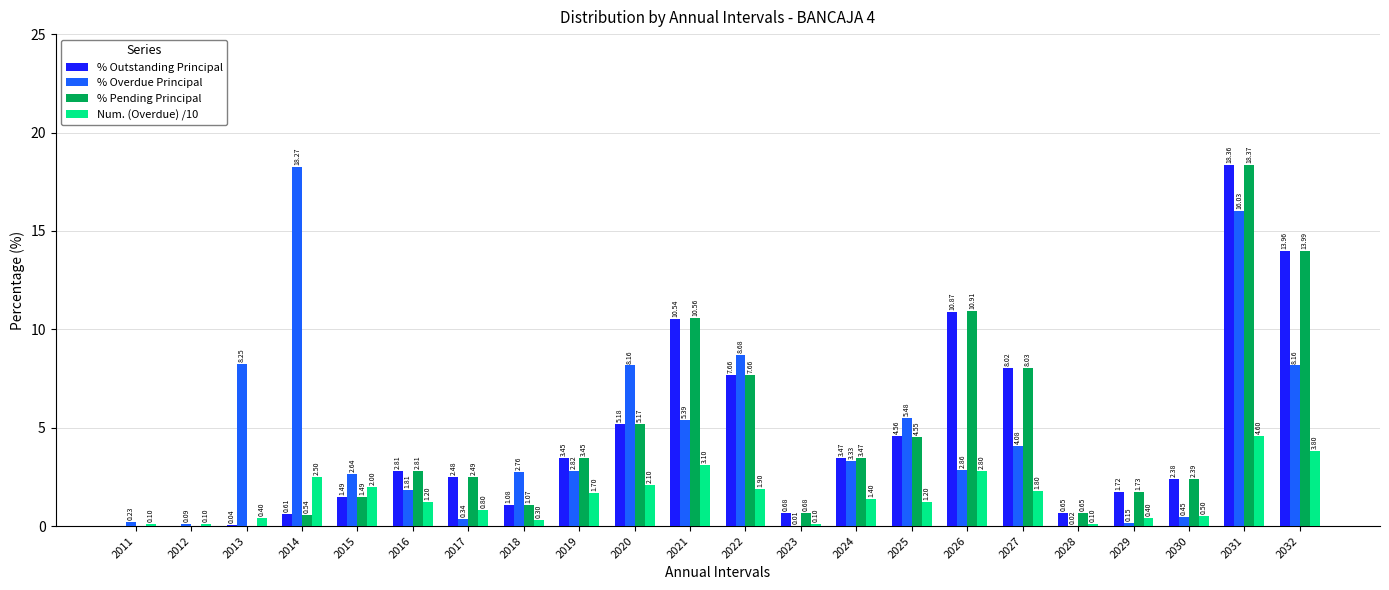

Between 2014 and 2028, which series saw the biggest shift?

% Overdue Principal